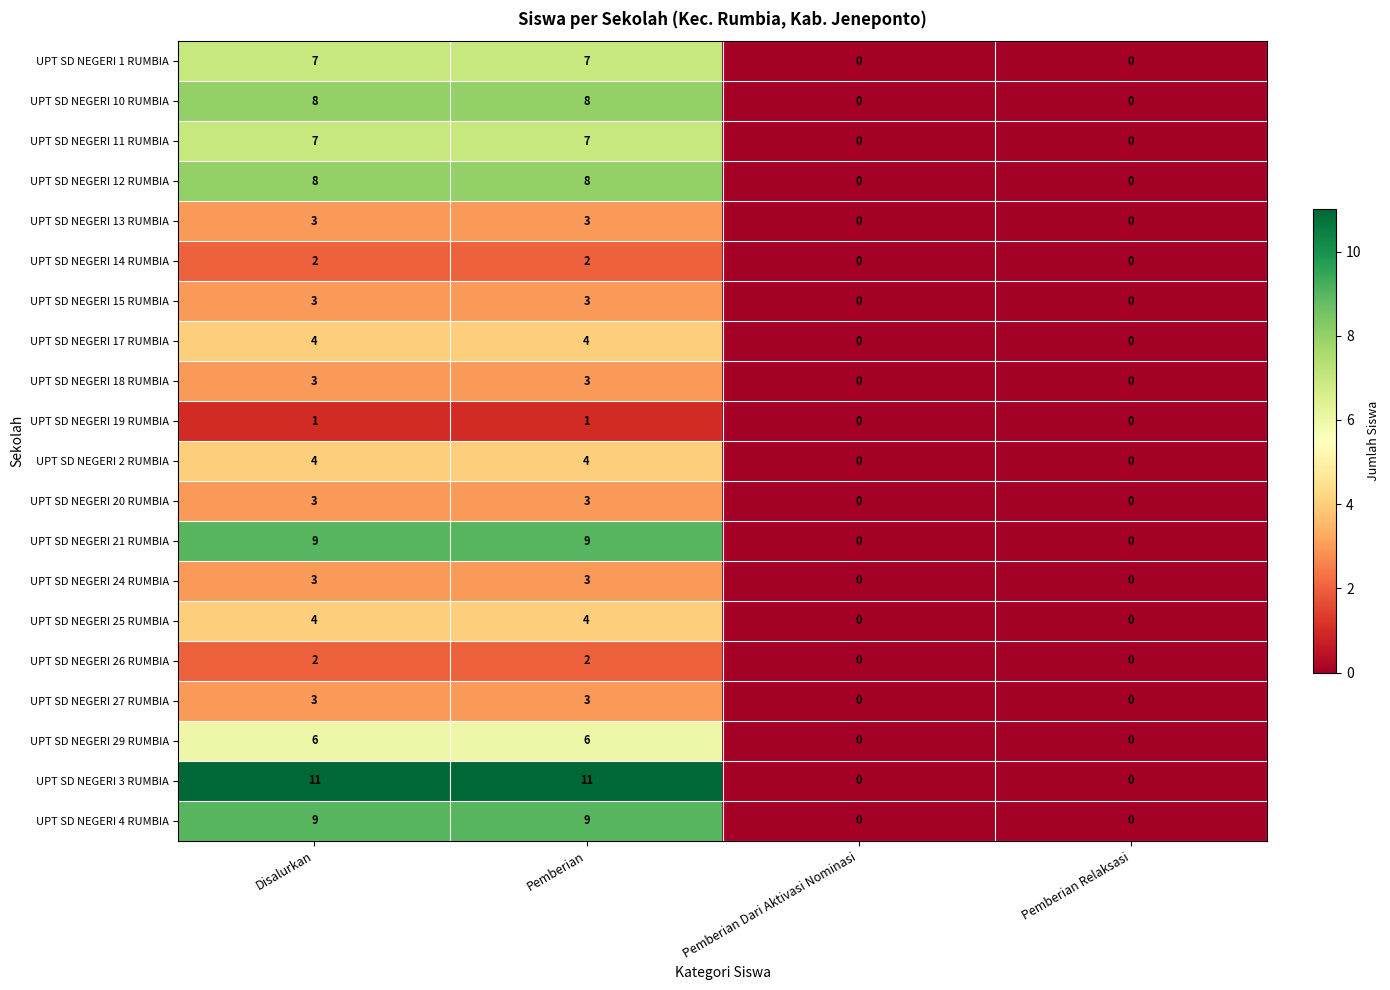

Is it true that UPT SD NEGERI 25 RUMBIA equals 0 at Pemberian Dari Aktivasi Nominasi?

True